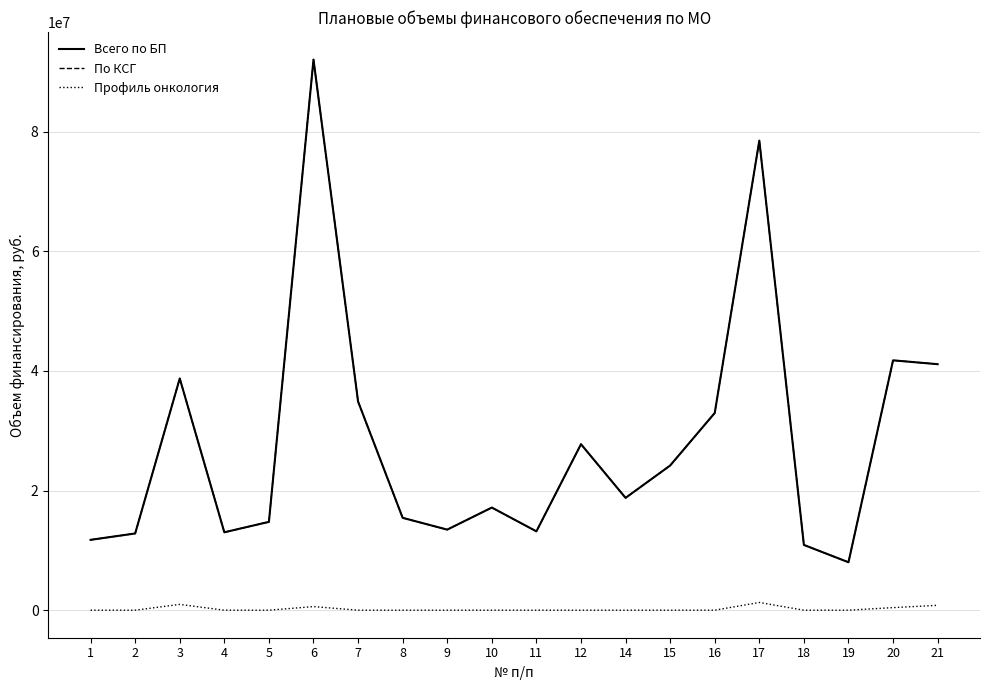

Is this an area chart (filled region under the line)?

No